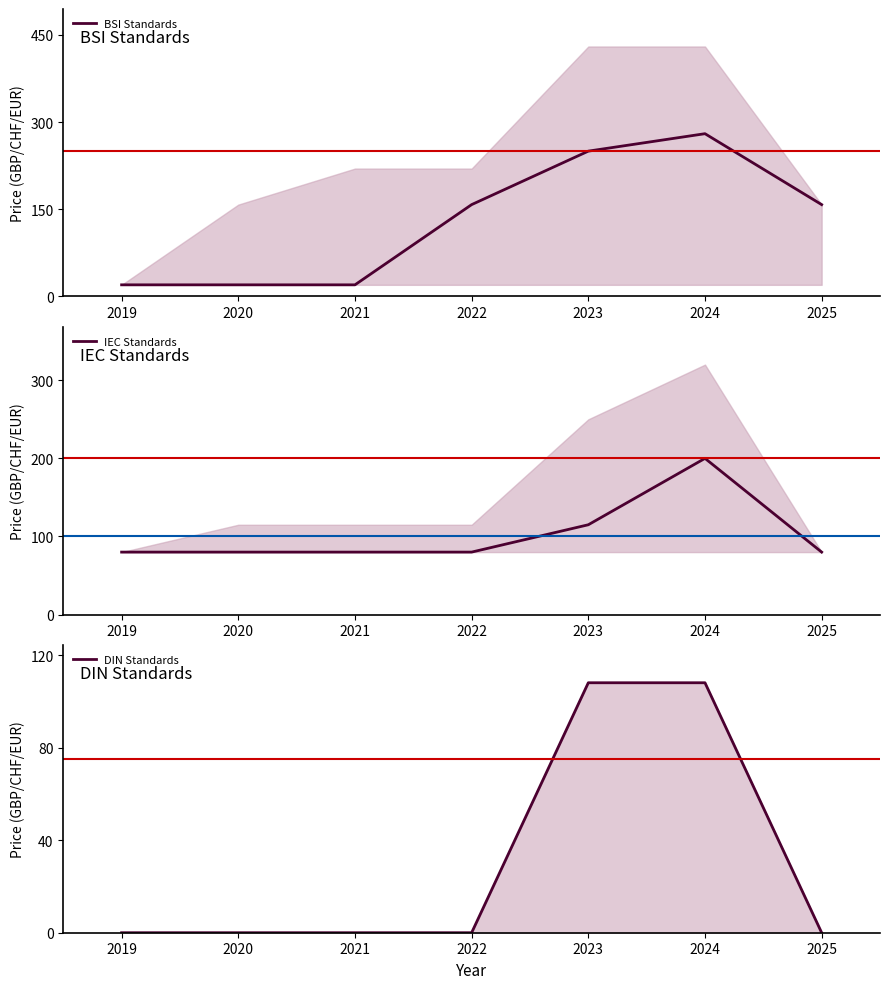

The value of BSI Standards at 2025 is 158. True or false?

True